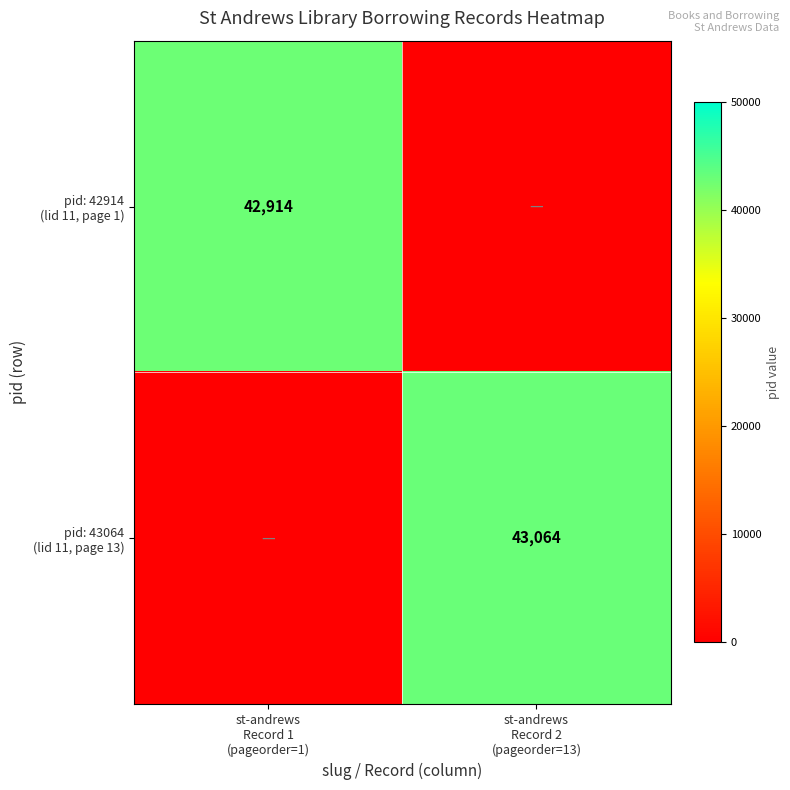

Count the number of categories in the chart.

2